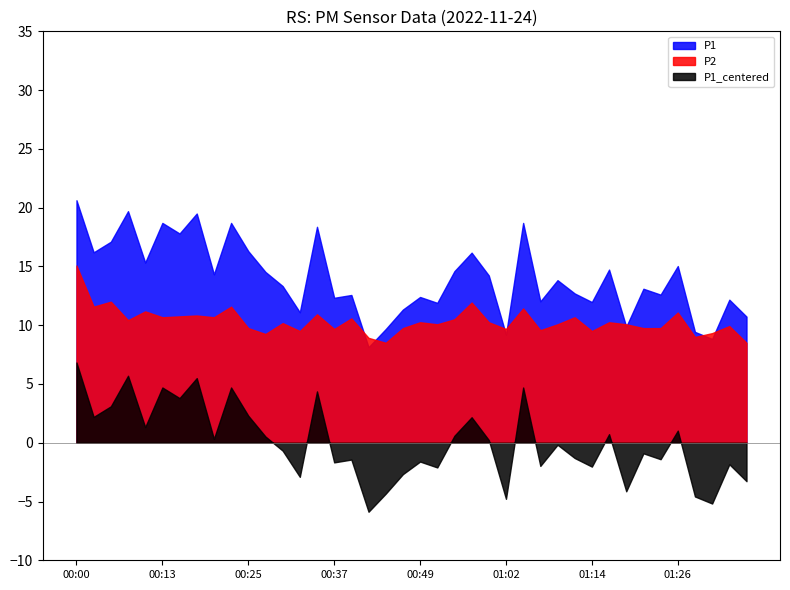

What position from the left is 00:37?

16